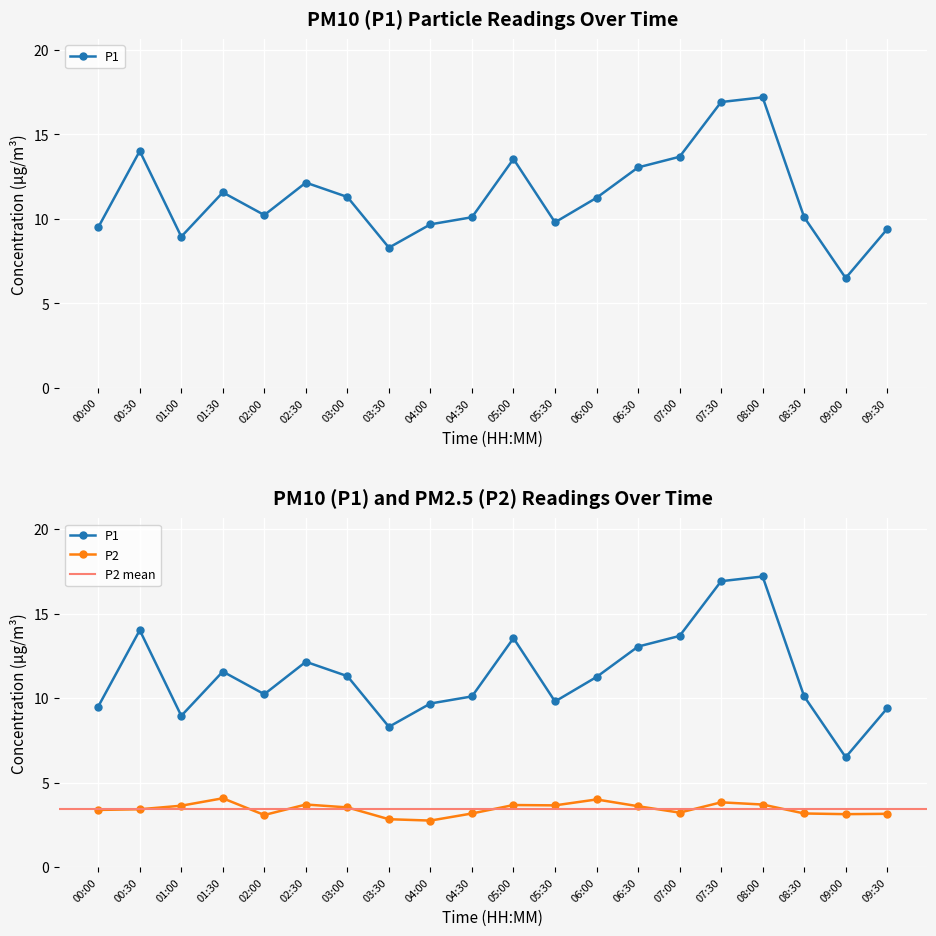

What is the highest value of the P2 series?

4.1